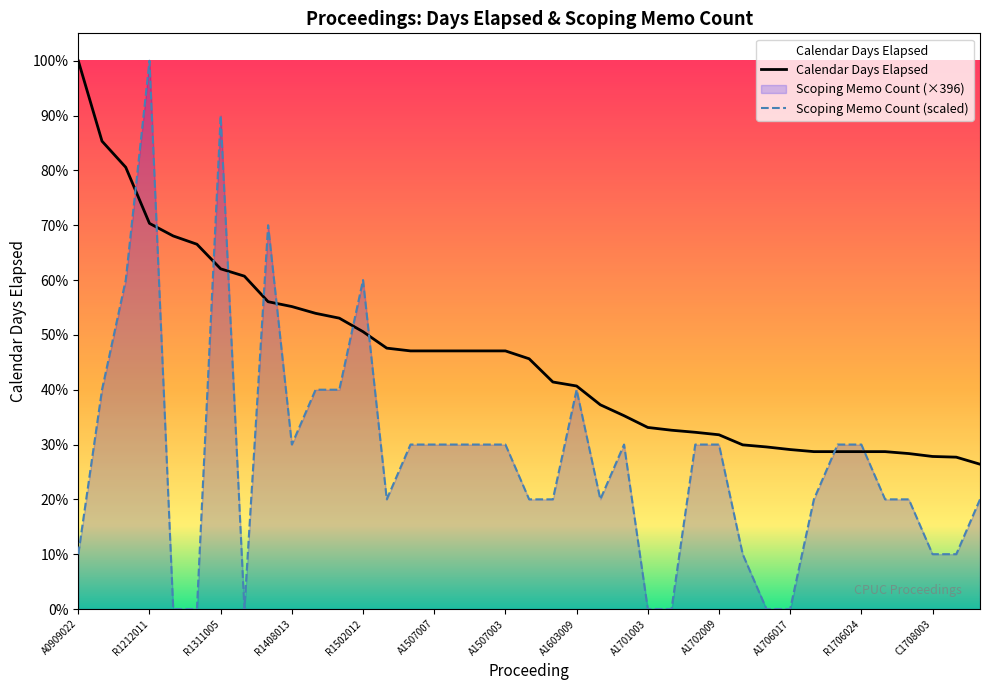

Reading left to right, list all the values displayed in this chart.

Calendar Days Elapsed: A0909022=3968.0	R1105005=3386.0	R1111007=3197.0	R1212011=2791.0	R1303008=2700.0	A1305010=2640.0	R1311005=2462.0	A1401001=2409.0	R1407002=2224.0	R1408013=2189.0	R1410003=2140.0	R1411001=2105.0	R1502012=2007.0	R1506009=1888.0	A1507008=1868.0	A1507007=1868.0	A1507006=1868.0	A1507005=1868.0	A1507003=1868.0	I1508019=1811.0	R1602007=1643.0	A1603009=1614.0	A1607015=1478.0	A1610012=1399.0	A1701003=1314.0	A1701023=1294.0	I1702002=1279.0	A1702009=1261.0	R1705010=1188.0	A1705019=1173.0	A1706017=1154.0	R1706028=1139.0	R1706026=1139.0	R1706024=1139.0	I1706027=1139.0	R1707007=1125.0	C1708003=1104.0	C1708007=1099.0	R1709020=1048.0
Scoping Memo Count: A0909022=396.8	R1105005=1587.2	R1111007=2380.8	R1212011=3968.0	R1303008=0.0	A1305010=0.0	R1311005=3571.2	A1401001=0.0	R1407002=2777.6	R1408013=1190.4	R1410003=1587.2	R1411001=1587.2	R1502012=2380.8	R1506009=793.6	A1507008=1190.4	A1507007=1190.4	A1507006=1190.4	A1507005=1190.4	A1507003=1190.4	I1508019=793.6	R1602007=793.6	A1603009=1587.2	A1607015=793.6	A1610012=1190.4	A1701003=0.0	A1701023=0.0	I1702002=1190.4	A1702009=1190.4	R1705010=396.8	A1705019=0.0	A1706017=0.0	R1706028=793.6	R1706026=1190.4	R1706024=1190.4	I1706027=793.6	R1707007=793.6	C1708003=396.8	C1708007=396.8	R1709020=793.6